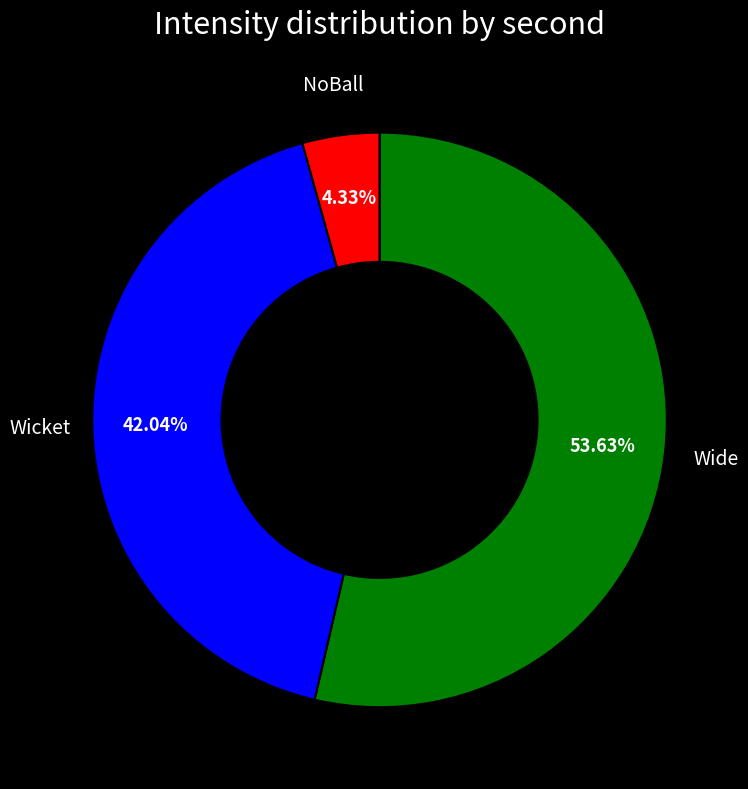

To the nearest percent, what is the difference between the largest and smallest slice percentages?

49%